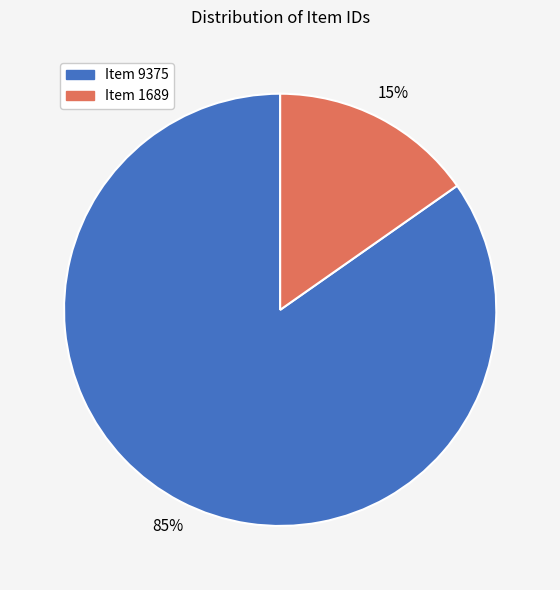

True or false: Item 1689 accounts for 15% of the total.

True